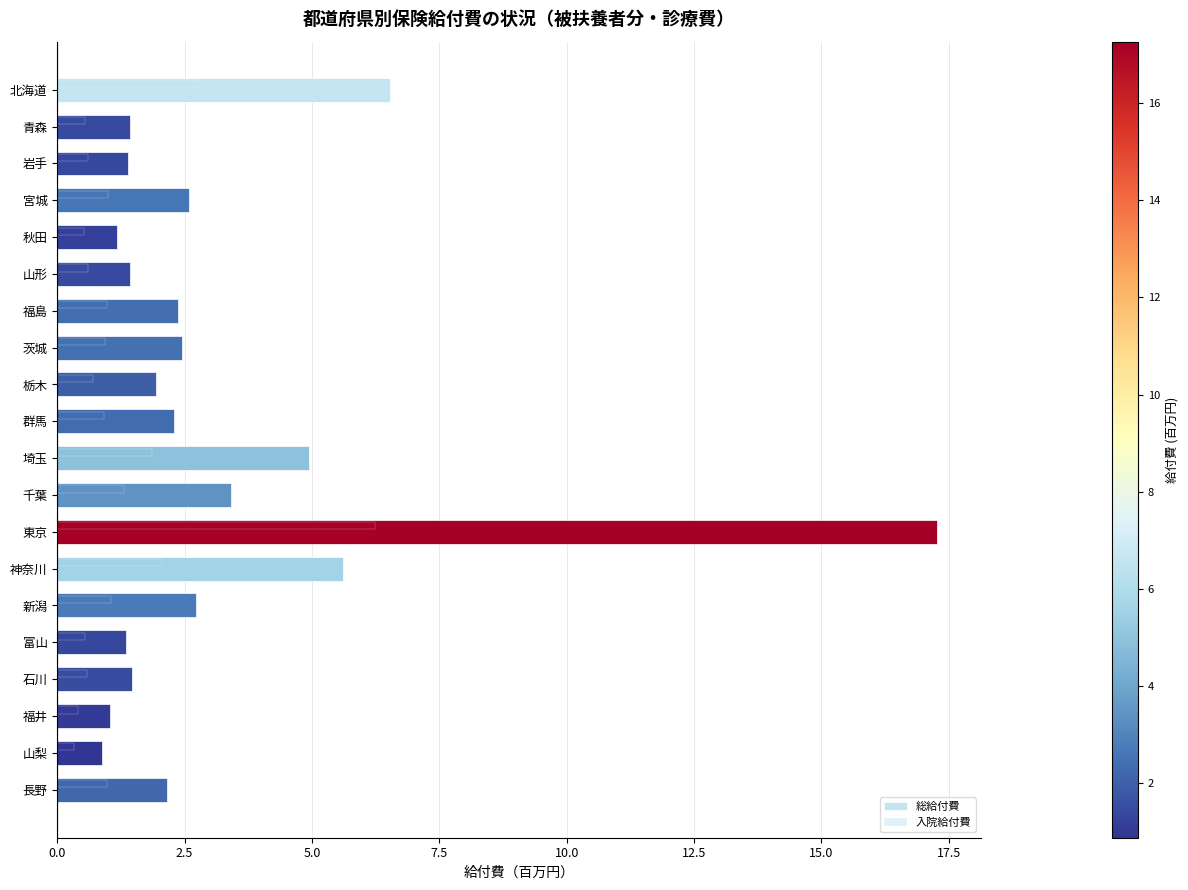

Does the chart contain any negative values?

No